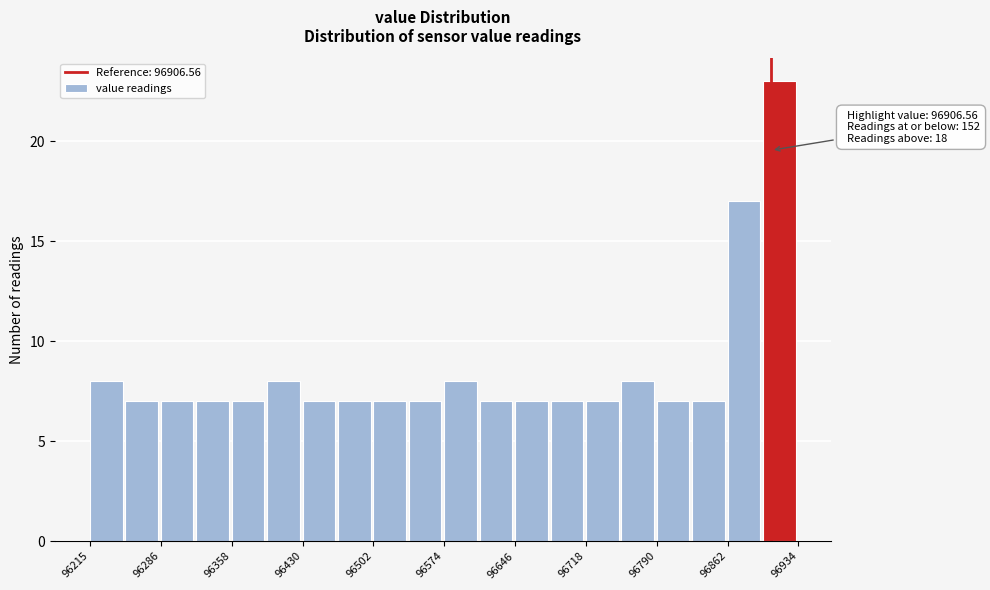

Read against the x-axis, roughly where is the centre of the tallest bar?

96910